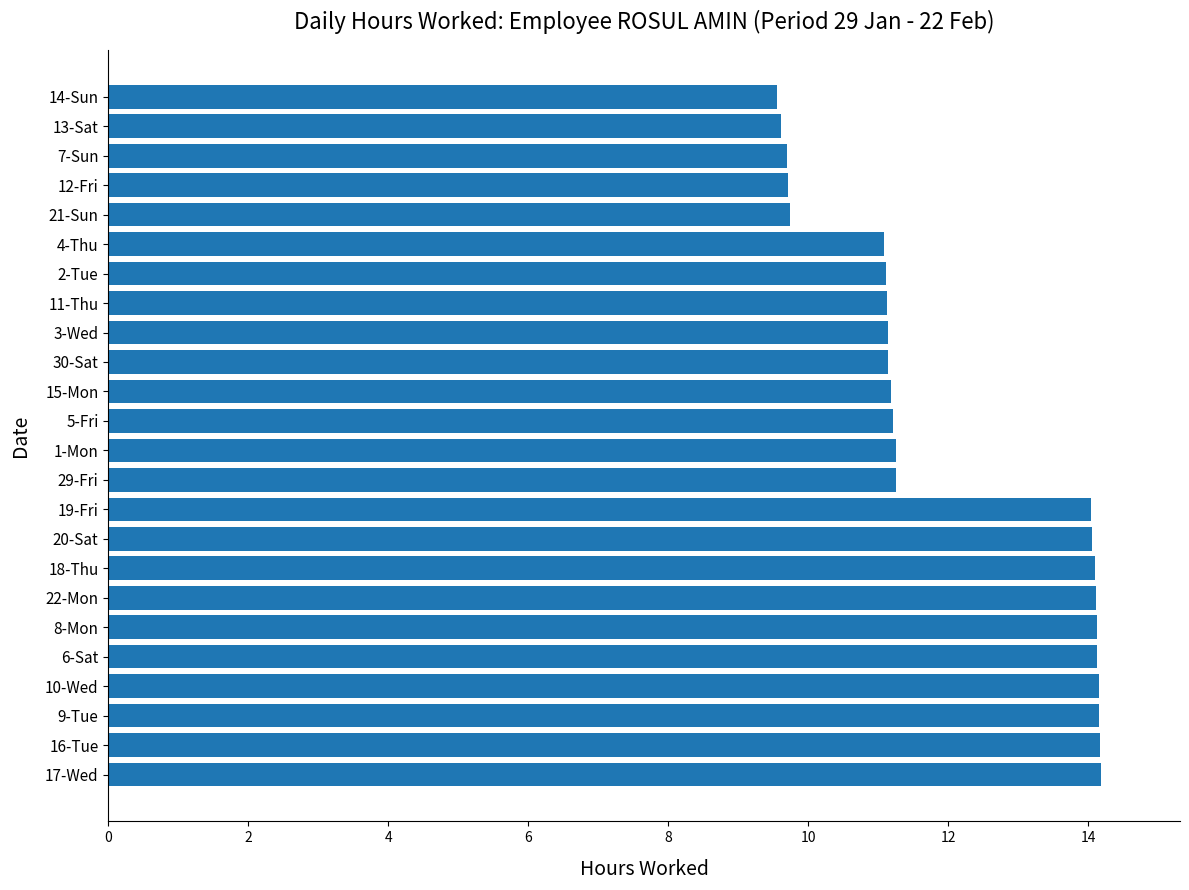

What is the sum of the values at 2-Tue and 18-Thu?

25.2